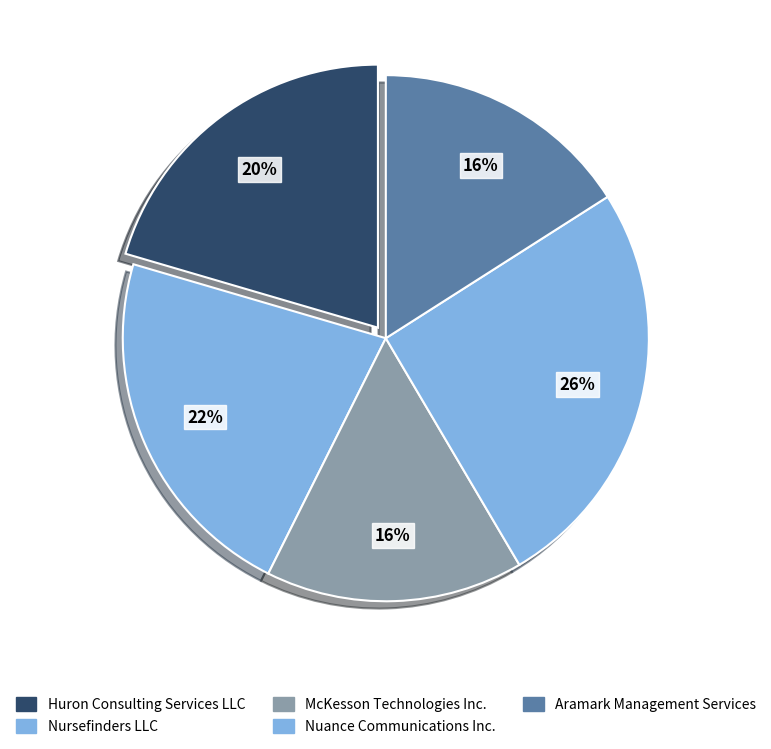

To the nearest percent, what percentage of the pie is Nursefinders LLC?

22%